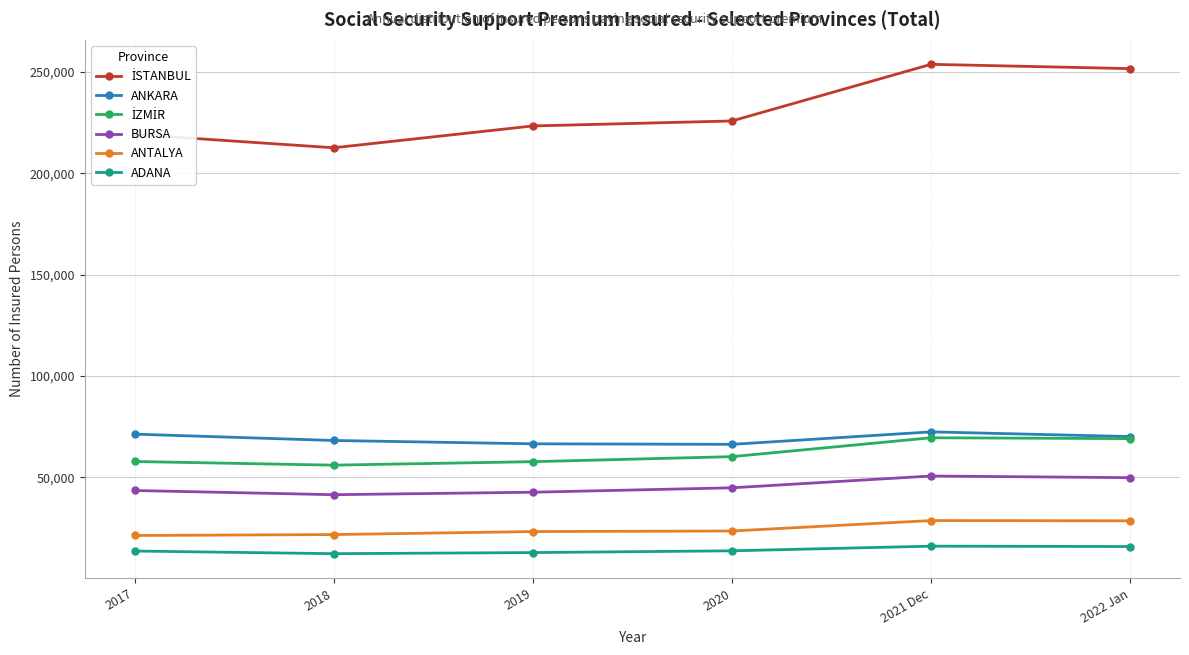

What is the label of the 1st point from the right?

2022 Jan